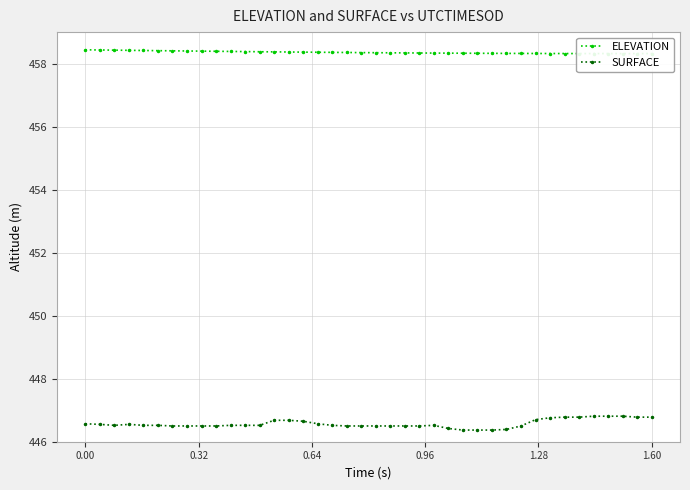

What is the lowest value of the SURFACE series?

446.4